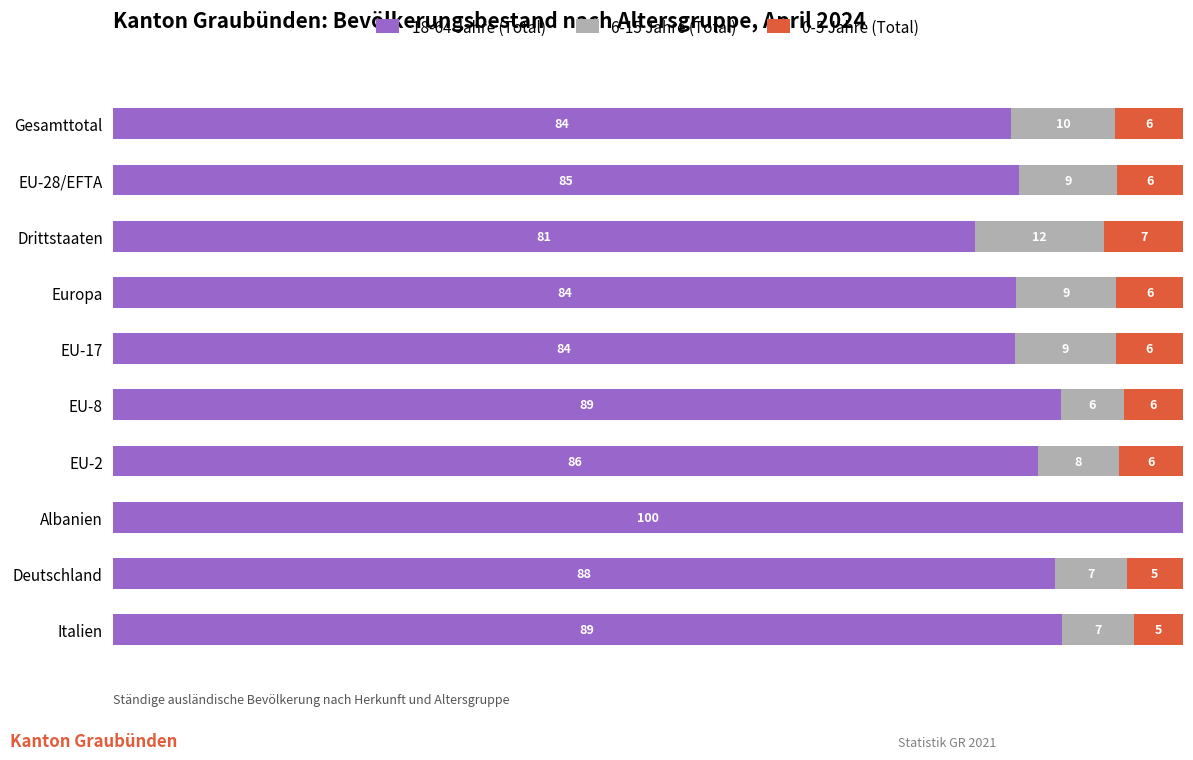

What are all the series names shown in the legend?

18-64 Jahre (Total), 6-15 Jahre (Total), 0-5 Jahre (Total)